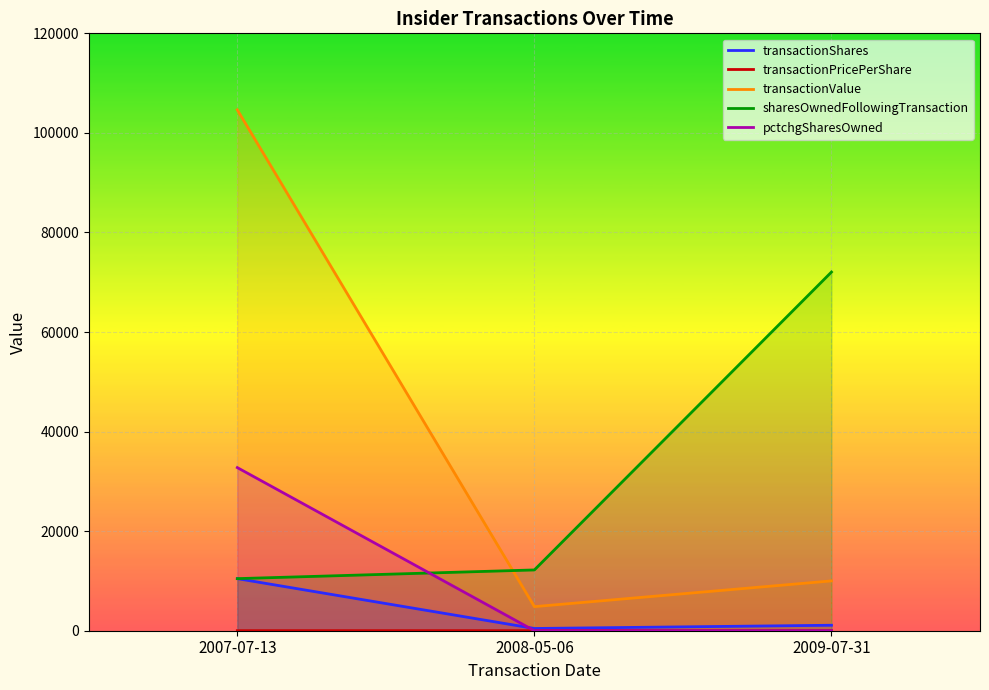

At which category is the sum across all series the highest?

2007-07-13